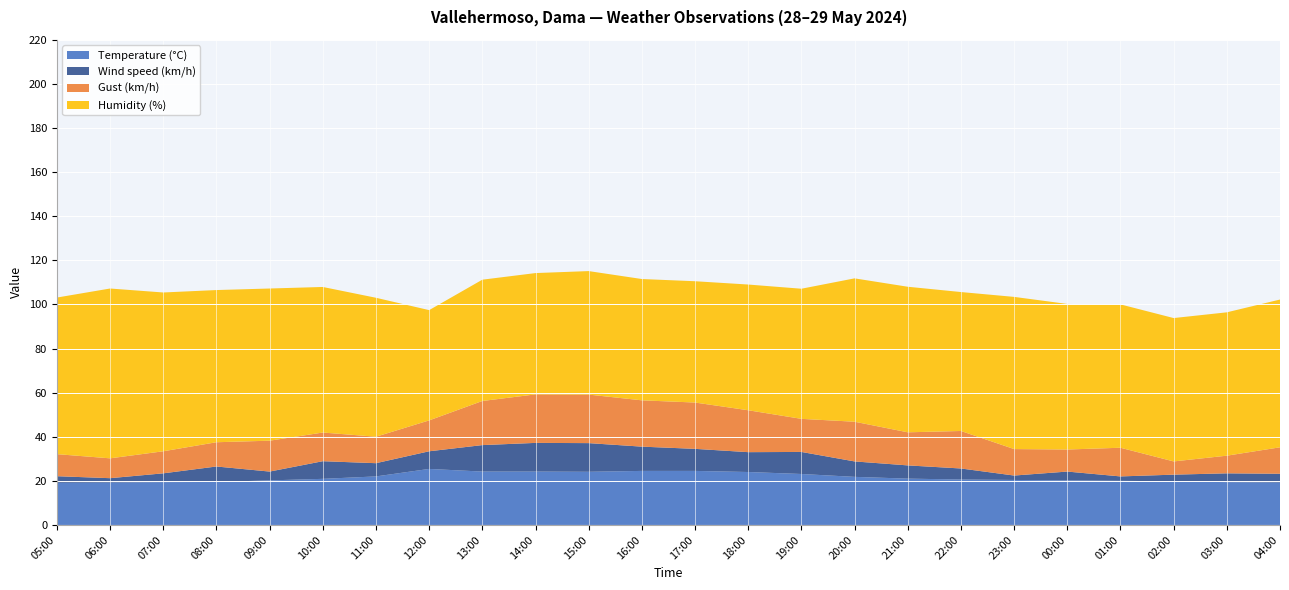

Reading right to left, what are all the values shown in this chart?

Temperature (°C): 19.2	19.4	19.8	20.0	20.2	20.4	20.6	21.0	21.8	23.1	24.0	24.5	24.5	24.1	24.2	24.2	25.4	22.0	20.9	20.2	19.5	19.4	19.2	19.1
Wind speed (km/h): 4.0	4.0	3.0	2.0	4.0	2.0	5.0	6.0	7.0	10.0	9.0	10.0	11.0	13.0	13.0	12.0	8.0	6.0	8.0	4.0	7.0	4.0	2.0	3.0
Gust (km/h): 12.0	8.0	6.0	13.0	10.0	12.0	17.0	15.0	18.0	15.0	19.0	21.0	21.0	22.0	22.0	20.0	14.0	12.0	13.0	14.0	11.0	10.0	9.0	10.0
Humidity (%): 67.0	65.0	65.0	65.0	66.0	69.0	63.0	66.0	65.0	59.0	57.0	55.0	55.0	56.0	55.0	55.0	50.0	63.0	66.0	69.0	69.0	72.0	77.0	71.0